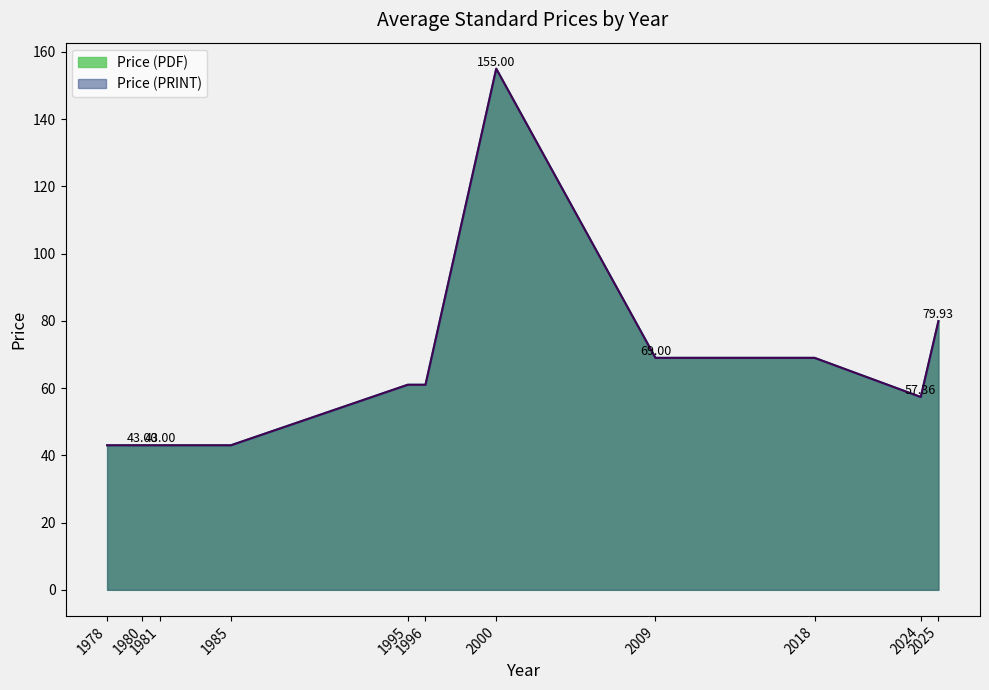

True or false: Price (PRINT) has more than 1 interior local peaks.

False